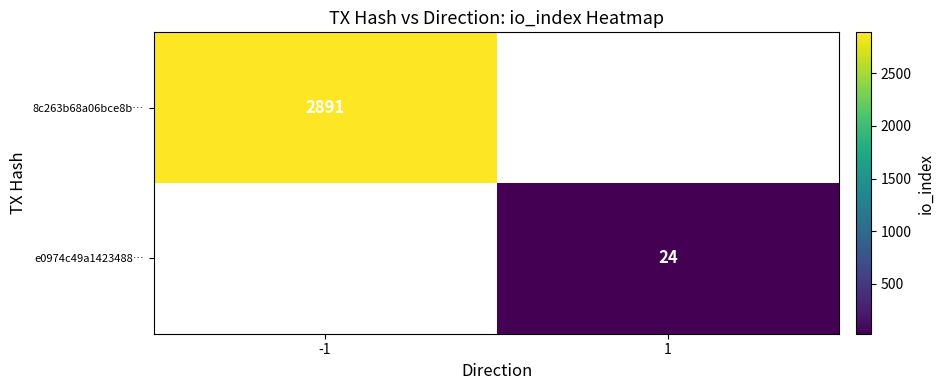

The 8c263b68a06bce8b… series shows 2891 at -1. True or false?

True